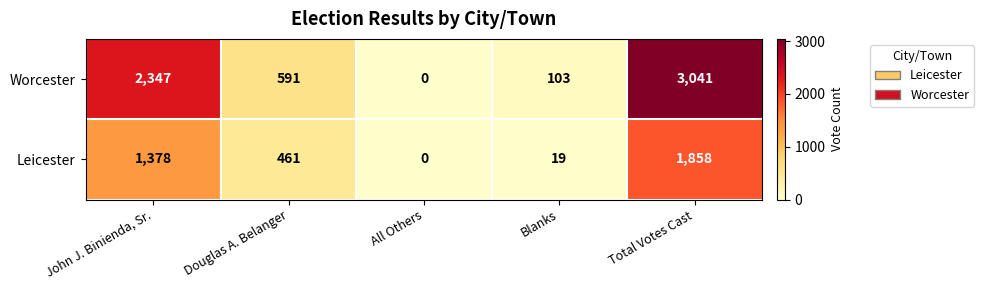

Which series has the widest spread of values?

Worcester